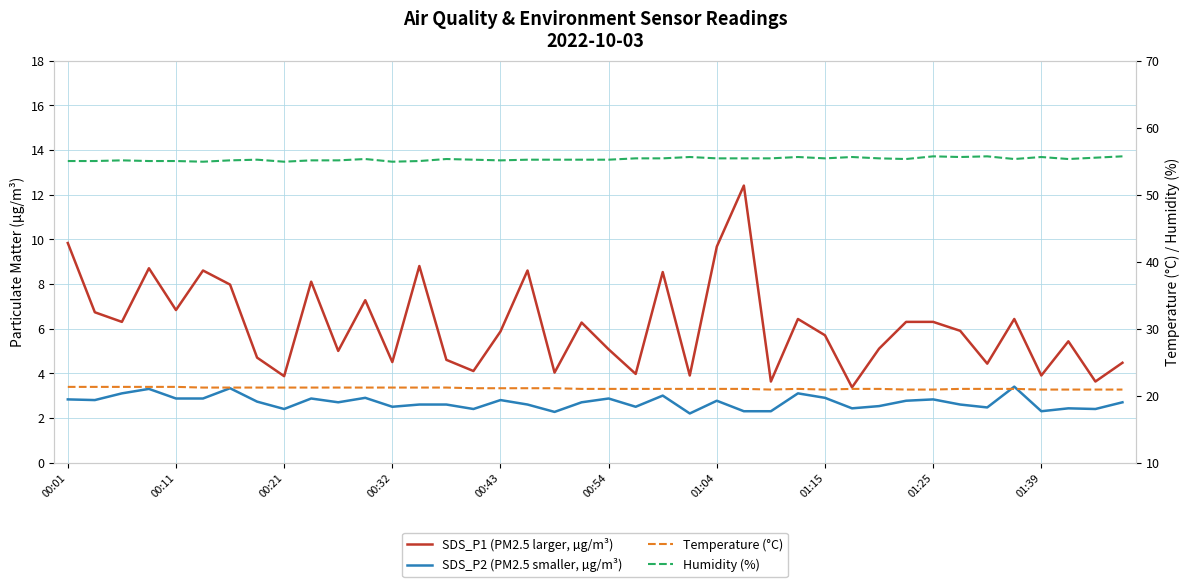

What is the total value across all series at 31?

85.3